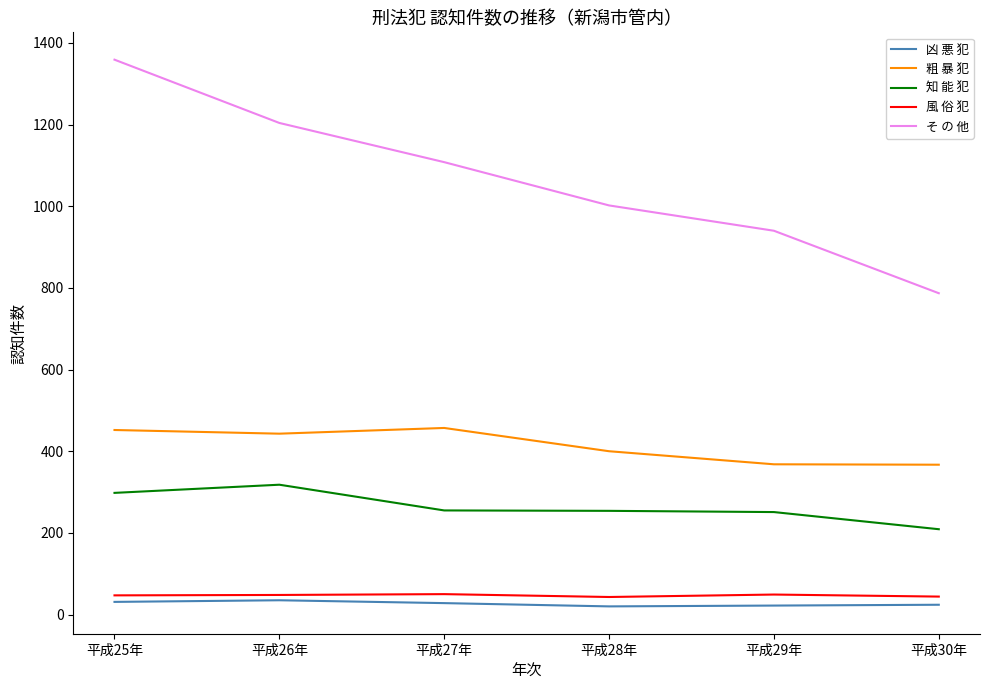

What is the difference between the second highest and minimum values in the 風 俗 犯 series?

6